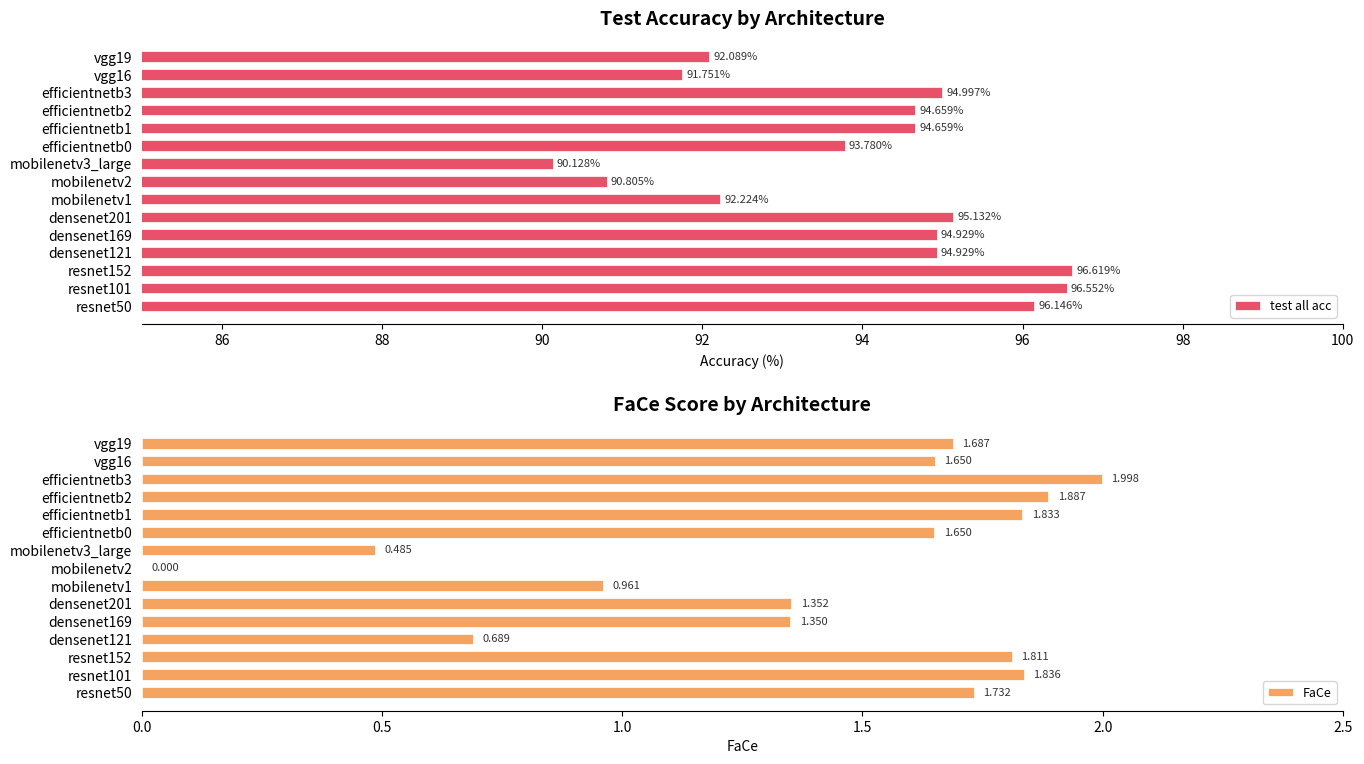

What is the sum of the test all acc values at efficientnetb2 and densenet201?

189.8